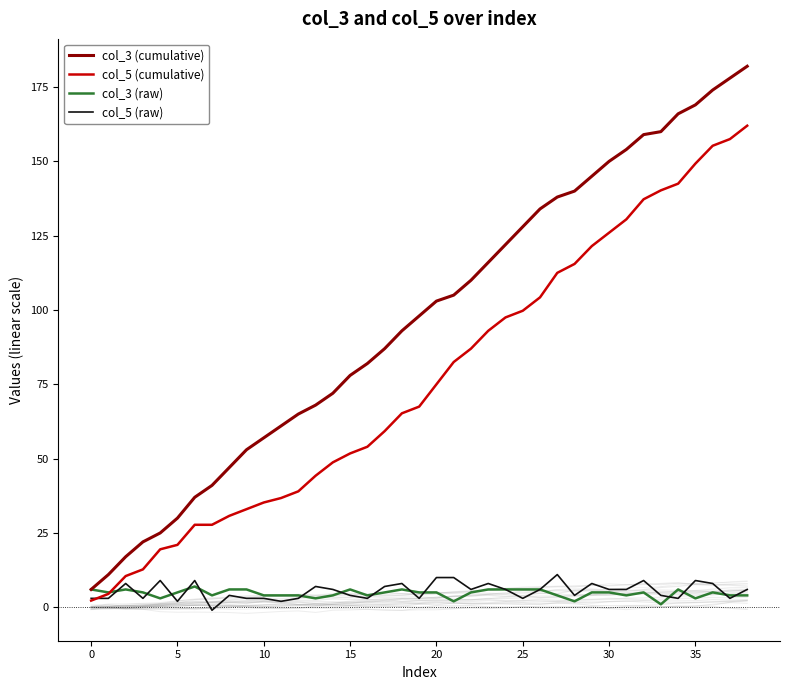

Which series has the widest spread of values?

col_3 (cumulative)